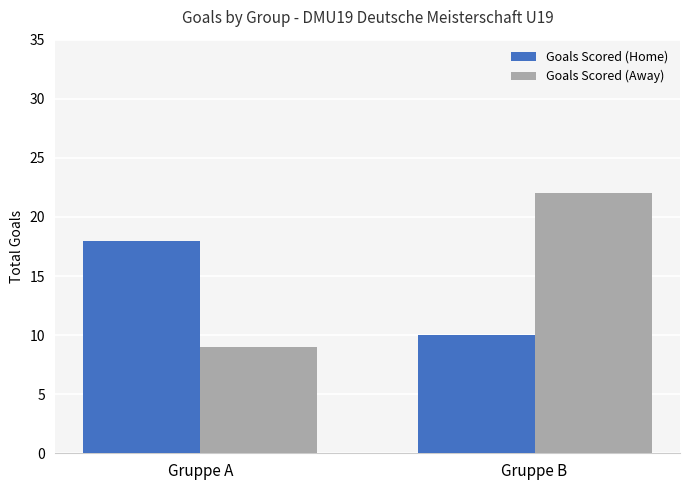

The value of Goals Scored (Away) at Gruppe A is 9. True or false?

True